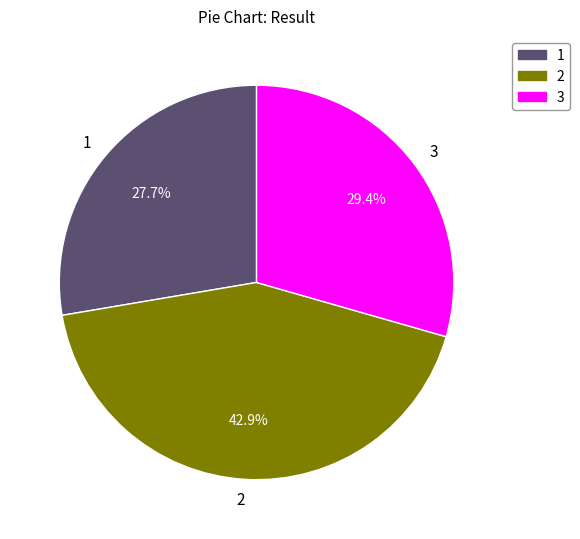

True or false: 1 accounts for 33% of the total.

False